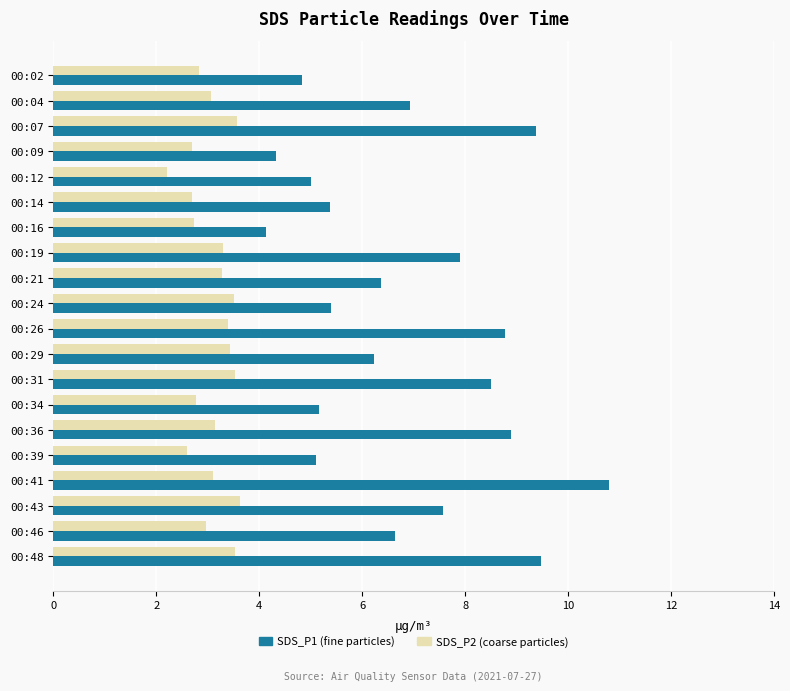

What are all the series names shown in the legend?

SDS_P1 (fine particles), SDS_P2 (coarse particles)